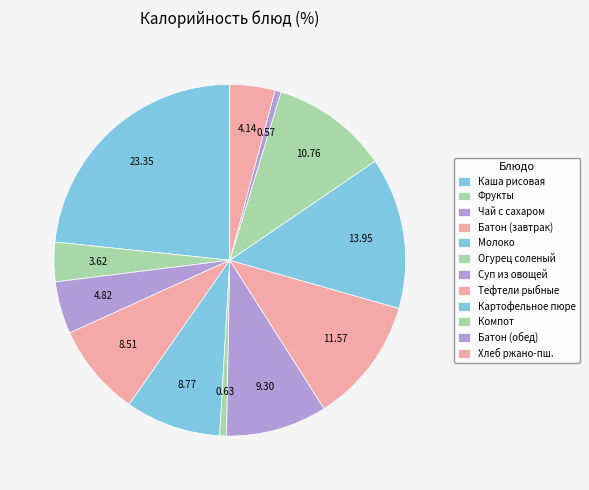

How many slices are in this pie chart?

12